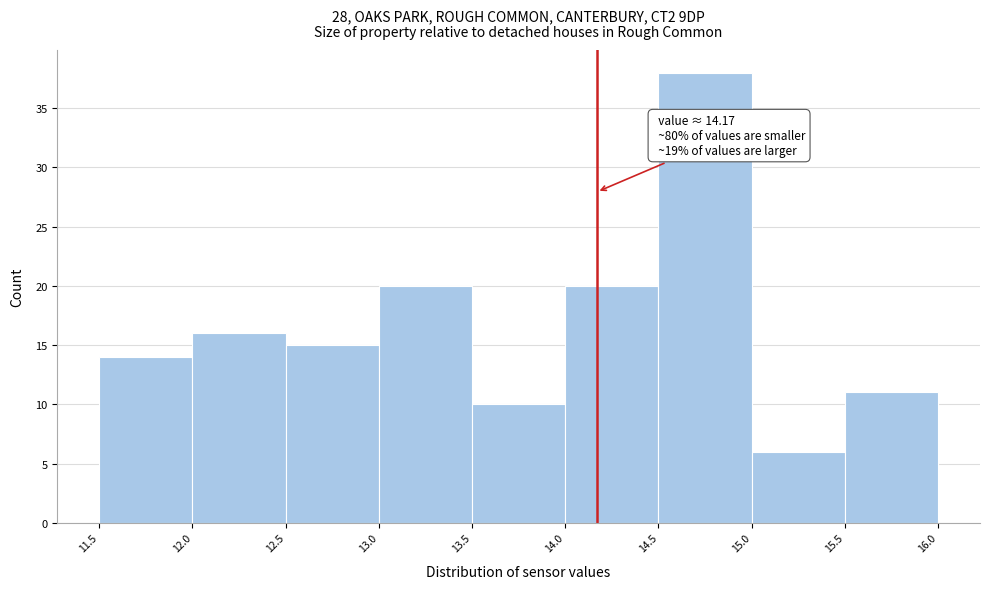

Which range on the x-axis has the tallest bar?

14.5 to 15.0